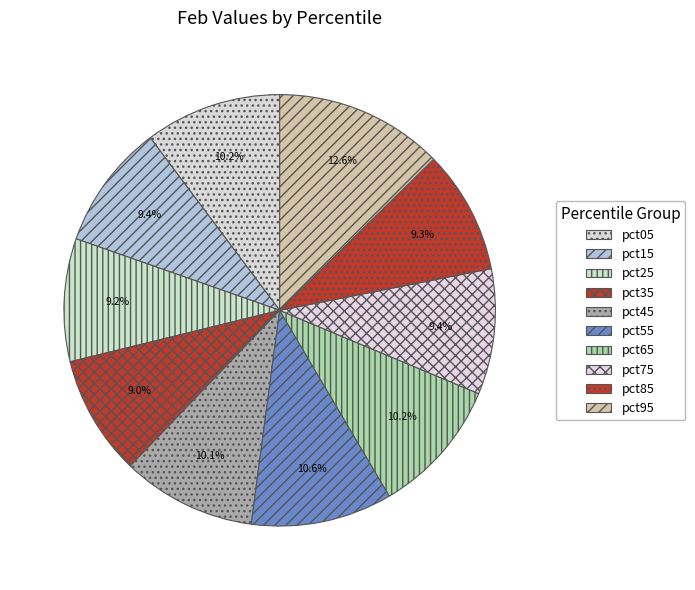

Is it true that pct85 is 9% of the pie?

True